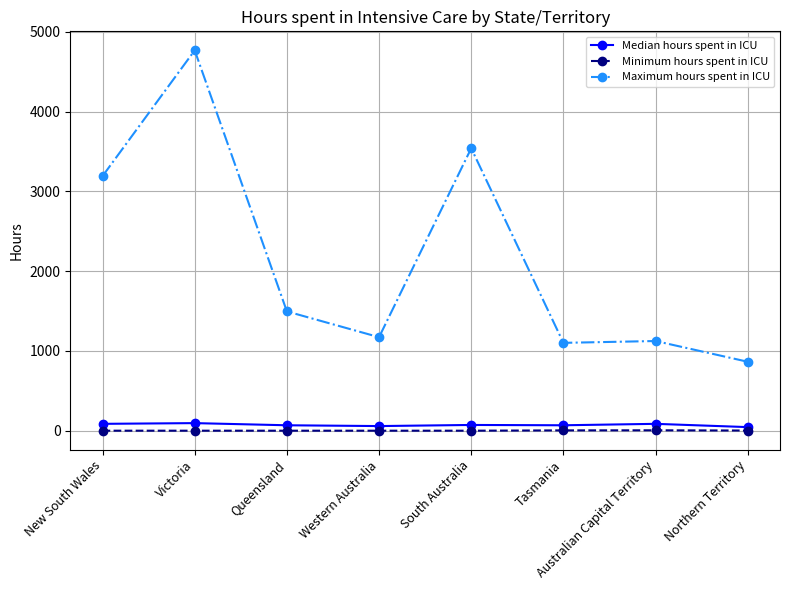

How many data points in Minimum hours spent in ICU are above 1?

3